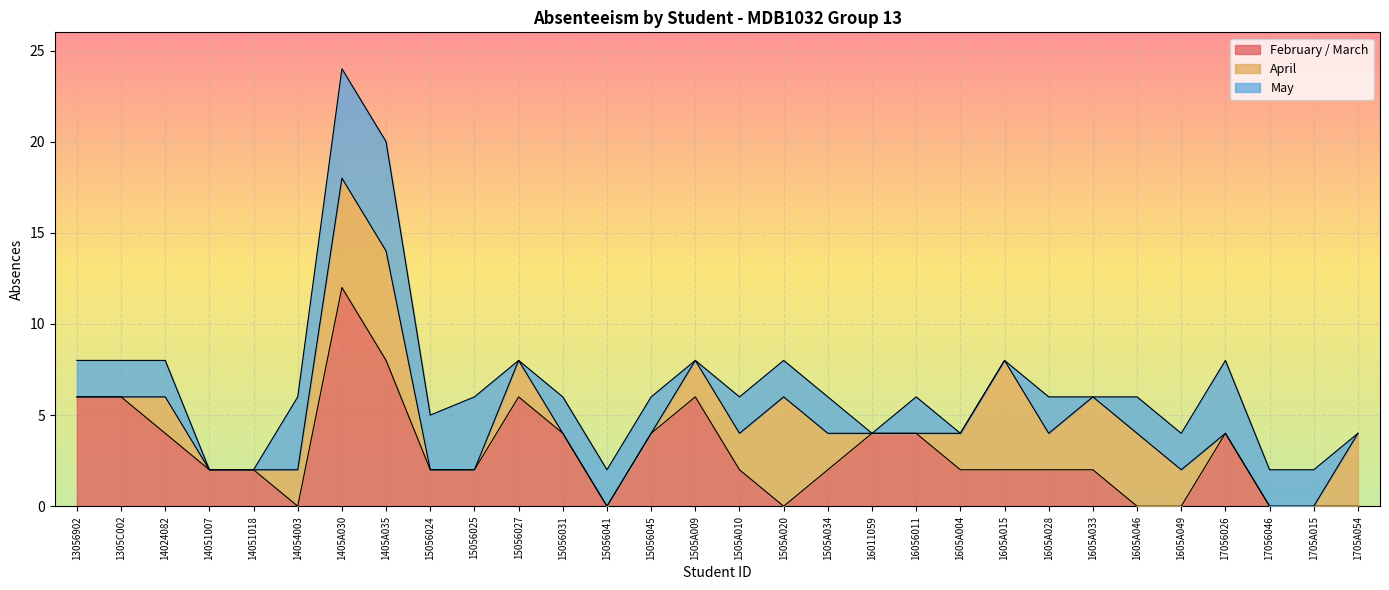

List the labels in order of April value, smallest first.

13056902, 1305C002, 14051007, 14051018, 15056024, 15056025, 15056031, 15056041, 15056045, 16011059, 16056011, 17056026, 17056046, 1705A015, 14024082, 14054003, 15056027, 1505A009, 1505A010, 1505A034, 1605A004, 1605A028, 1605A049, 1605A033, 1605A046, 1705A054, 1405A030, 1405A035, 1505A020, 1605A015